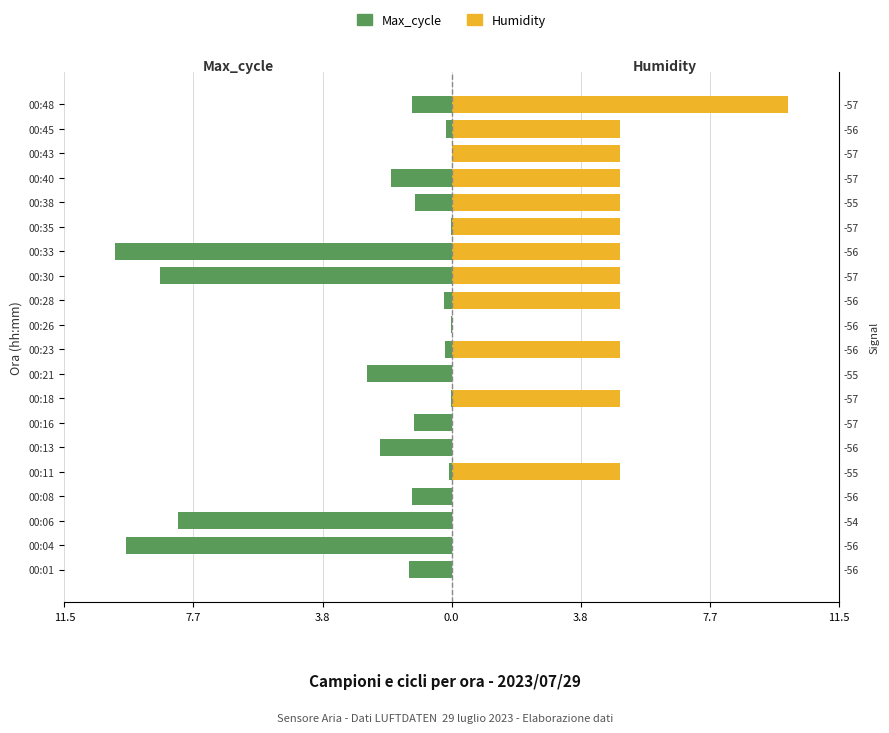

Where does the Humidity series first go above 5?

00:48